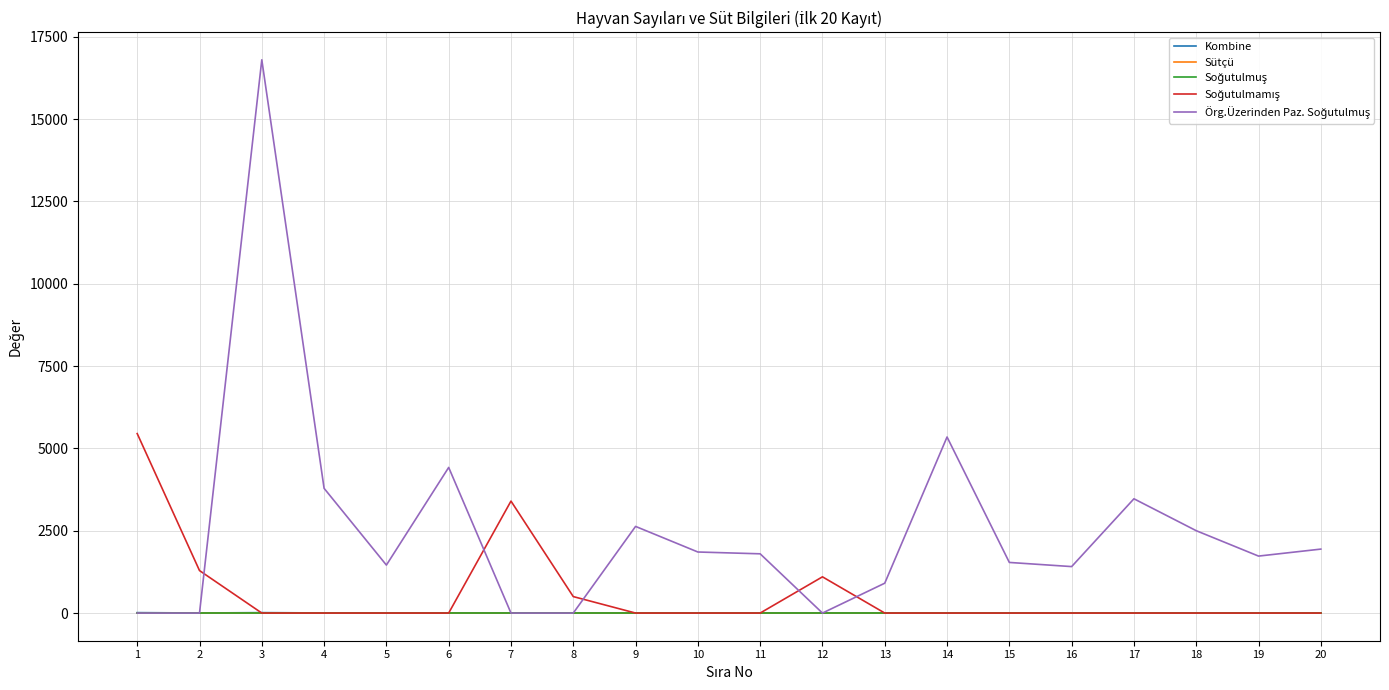

At which category is the sum across all series the highest?

3